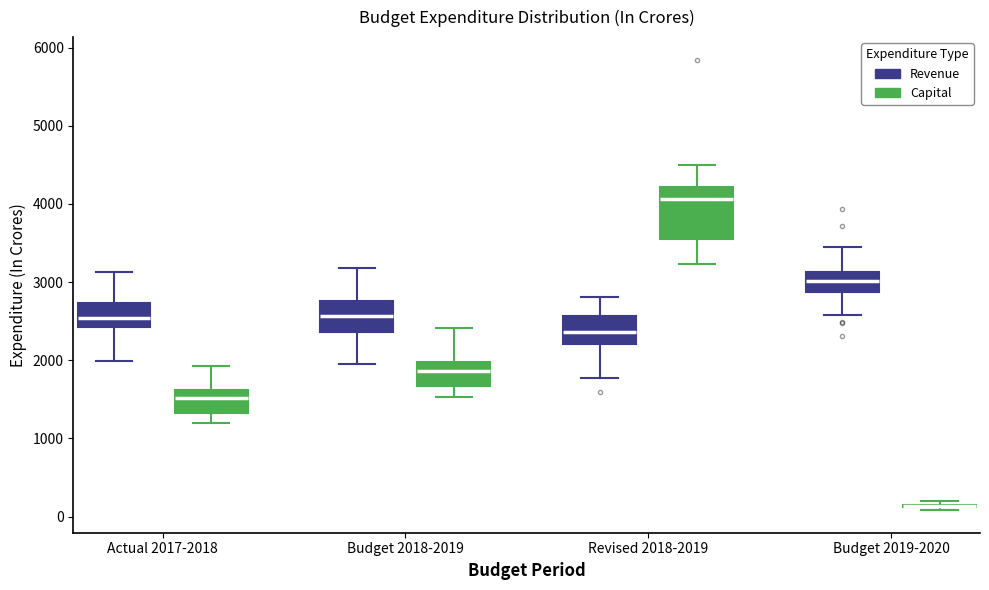

Where does the upper whisker of the box for Actual 2017-2018 (Revenue) end on the y-axis? The values are not printed on the chart, so give them approximately, as read against the axis.

3100